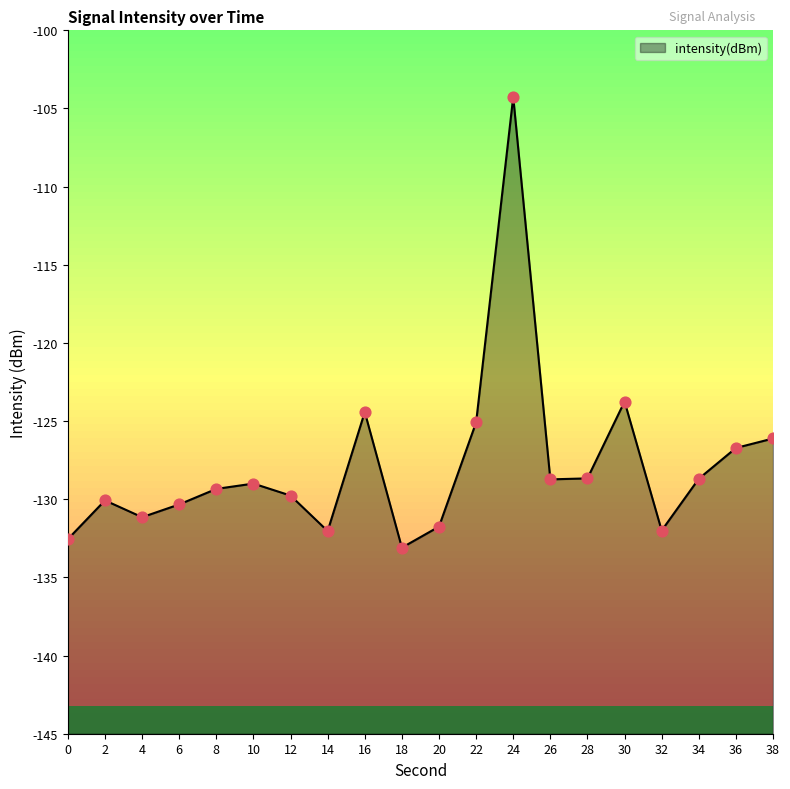

Which has a higher value, 22 or 24?

24